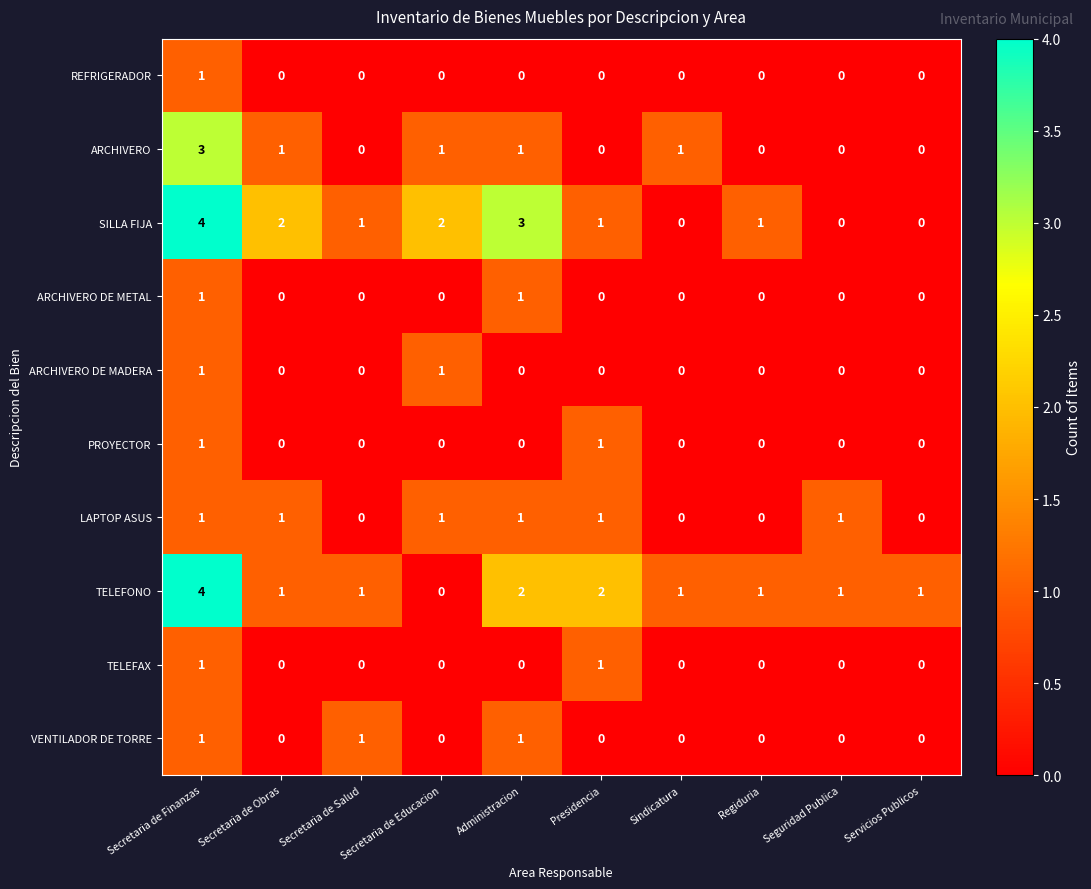

At how many categories does at least one series exceed 0?

10